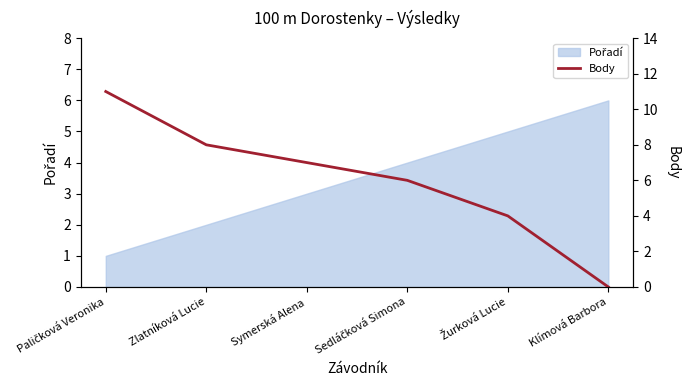

True or false: the data shows 11 at Paličková Veronika.

True